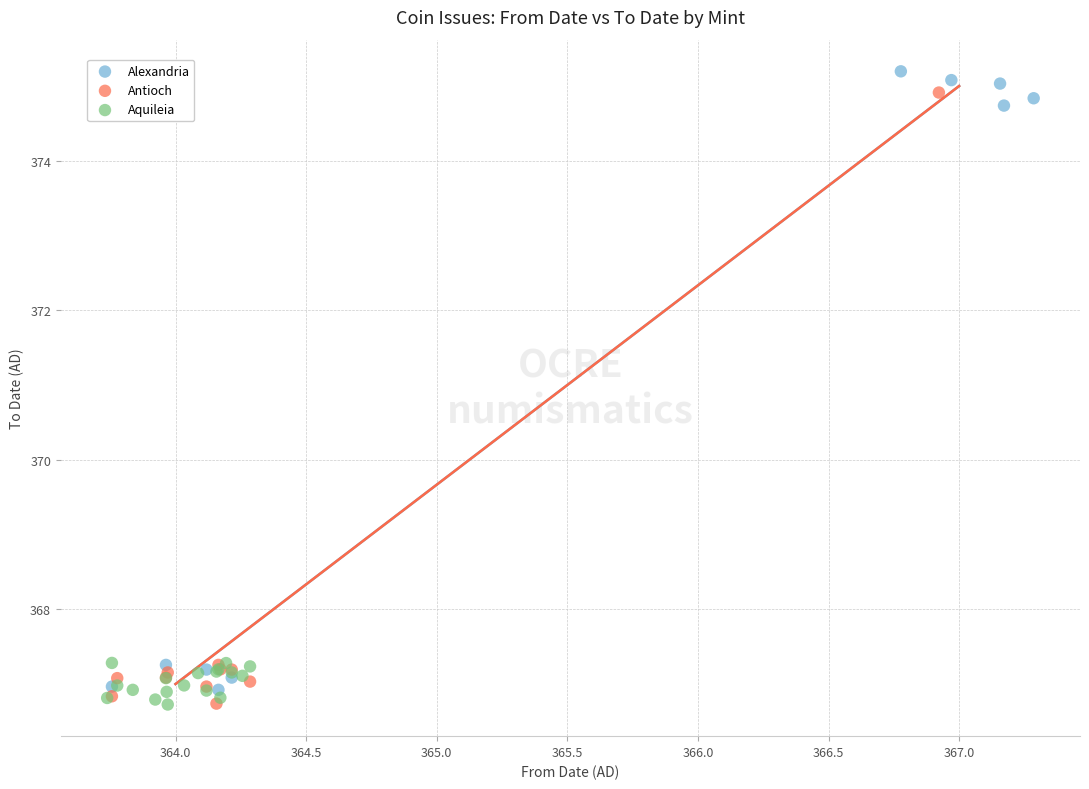

Which series has the largest Y range (max minus min)?

Alexandria